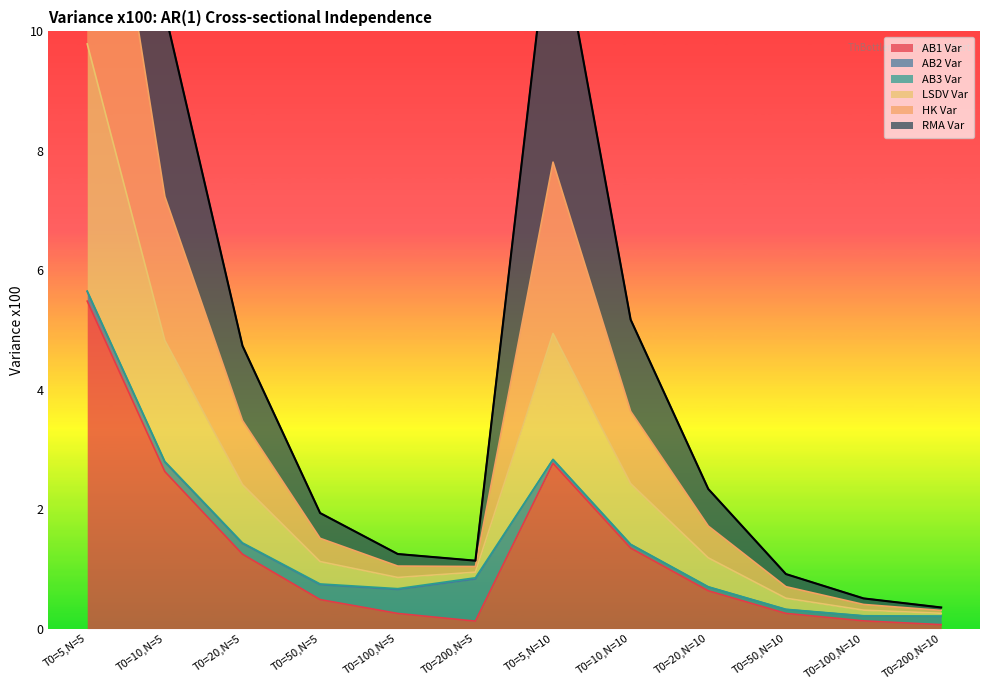

True or false: LSDV Var has more than 1 interior local peaks.

False